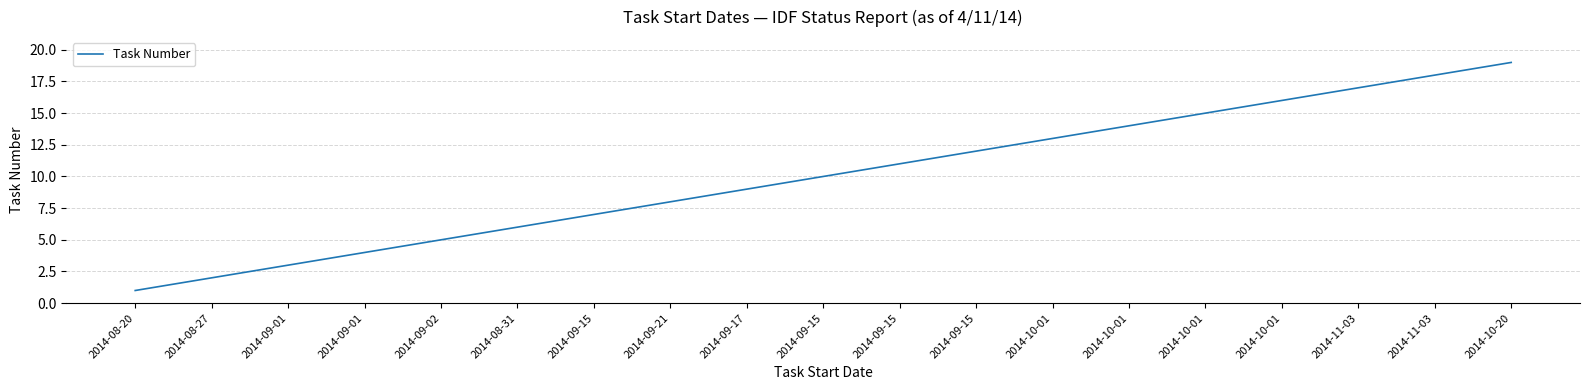

Does the chart display data point markers on the line(s)?

No